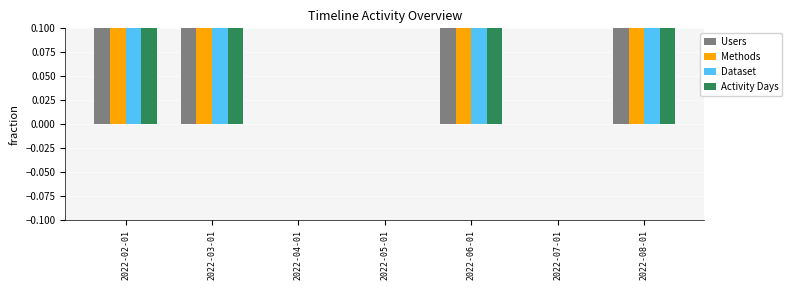

Count the Users values in the range 0 to 1.

7